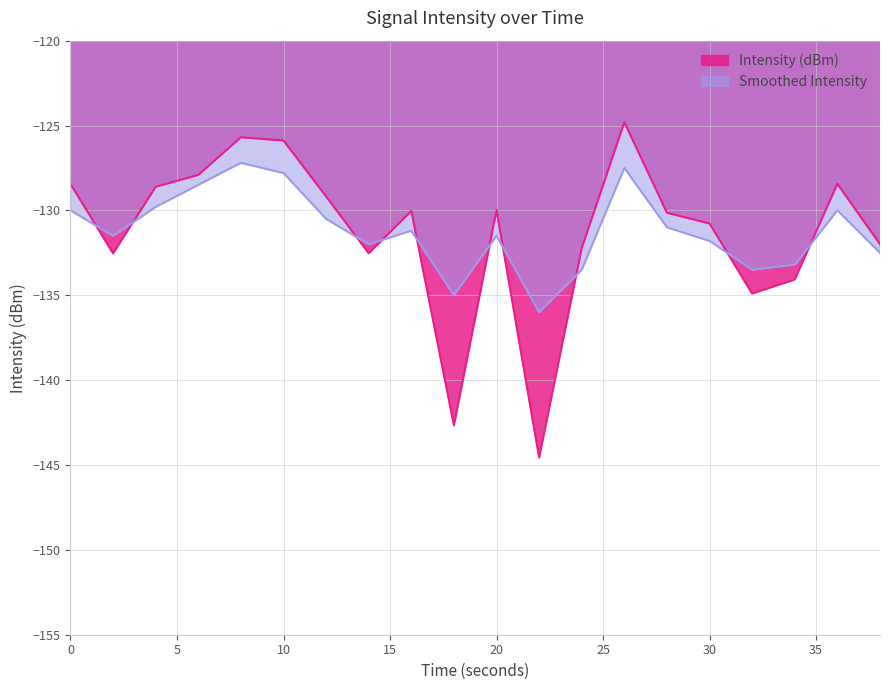

Reading left to right, transcribe all the data shown in this chart.

Intensity (dBm): -128.4	-132.5	-128.6	-127.9	-125.7	-125.9	-129.2	-132.5	-130.0	-142.7	-130.0	-144.6	-132.2	-124.8	-130.1	-130.8	-134.9	-134.1	-128.4	-132.0
Smoothed Intensity: -130.0	-131.5	-129.8	-128.5	-127.2	-127.8	-130.5	-132.0	-131.2	-135.0	-131.5	-136.0	-133.5	-127.5	-131.0	-131.8	-133.5	-133.2	-130.0	-132.5